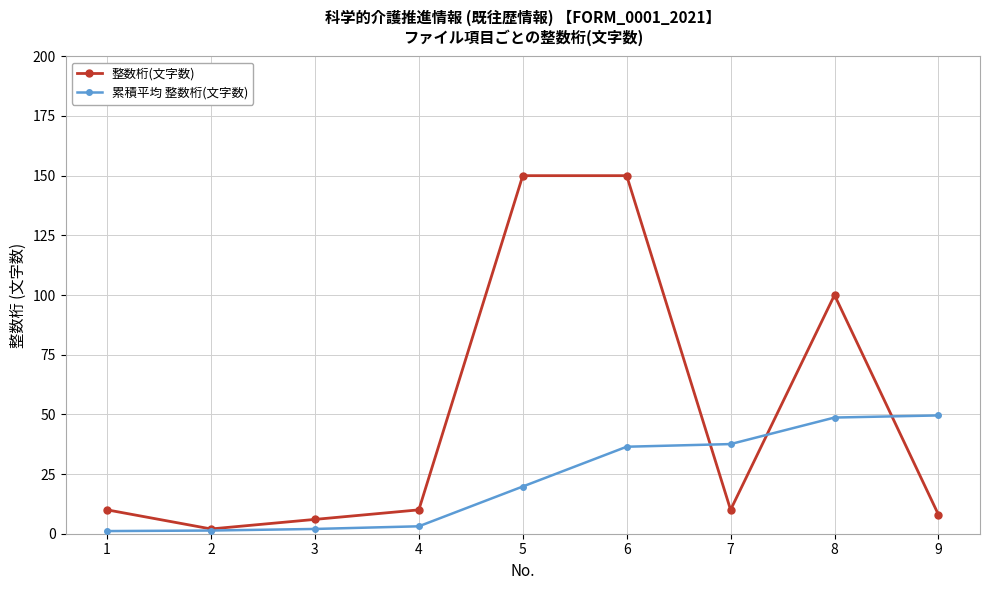

True or false: 累積平均 整数桁(文字数) and 整数桁(文字数) cross at least once.

True